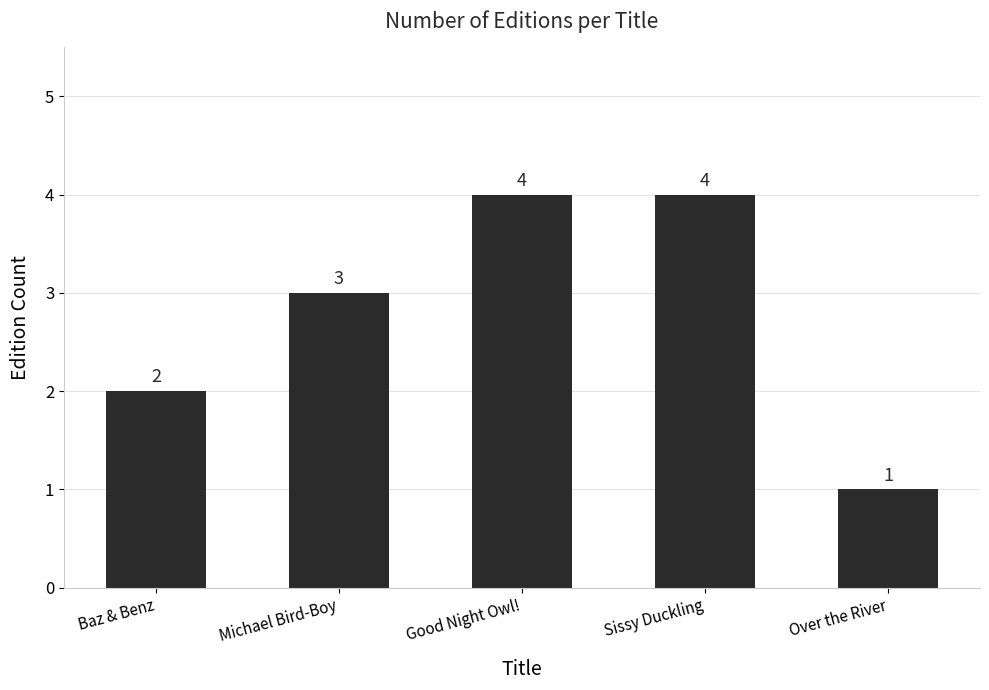

Reading left to right, transcribe all the data shown in this chart.

2	3	4	4	1